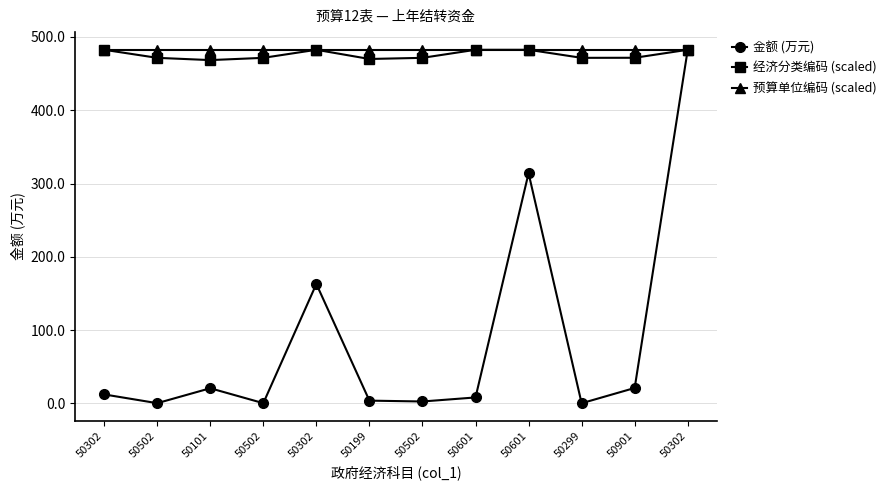

Is this an area chart (filled region under the line)?

No